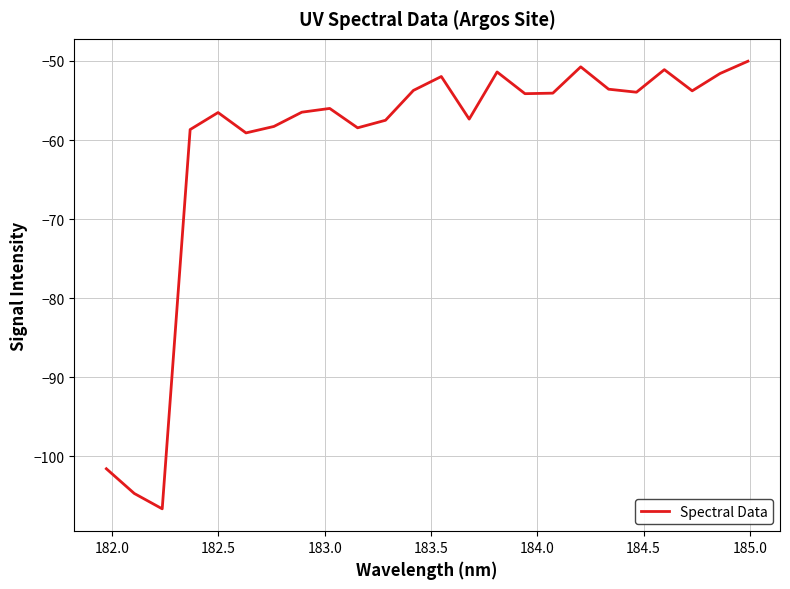

What is the difference between the maximum and minimum values?

56.6